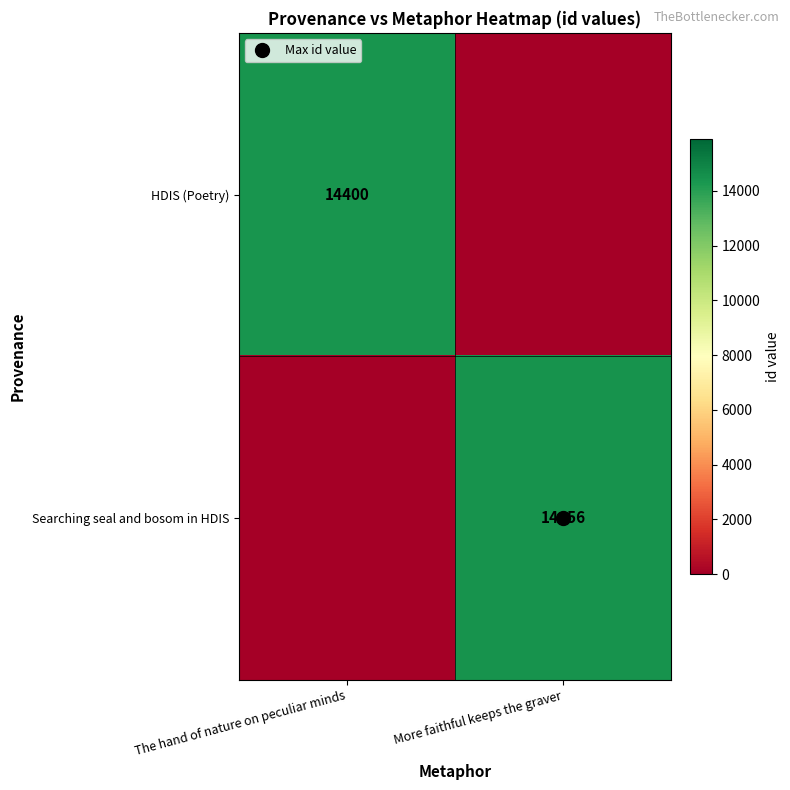

At which category does the chart reach its peak across all series?

More faithful keeps the graver